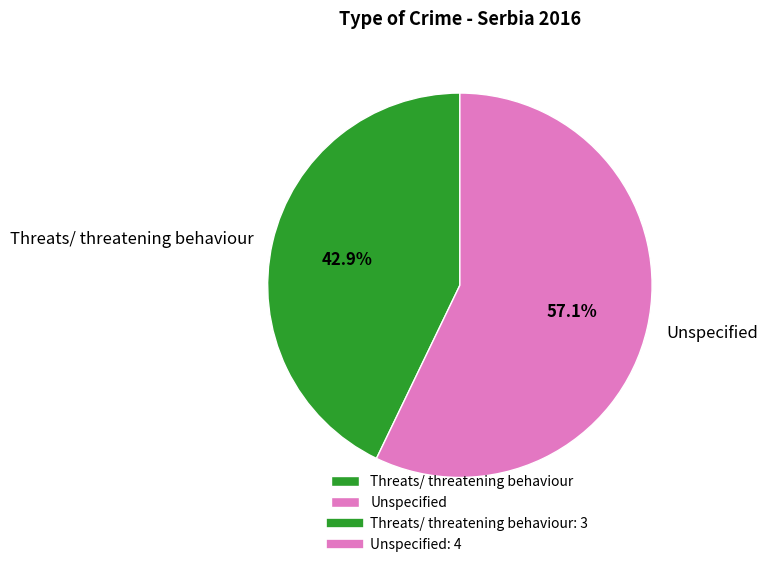

Is it true that Unspecified is 57% of the pie?

True